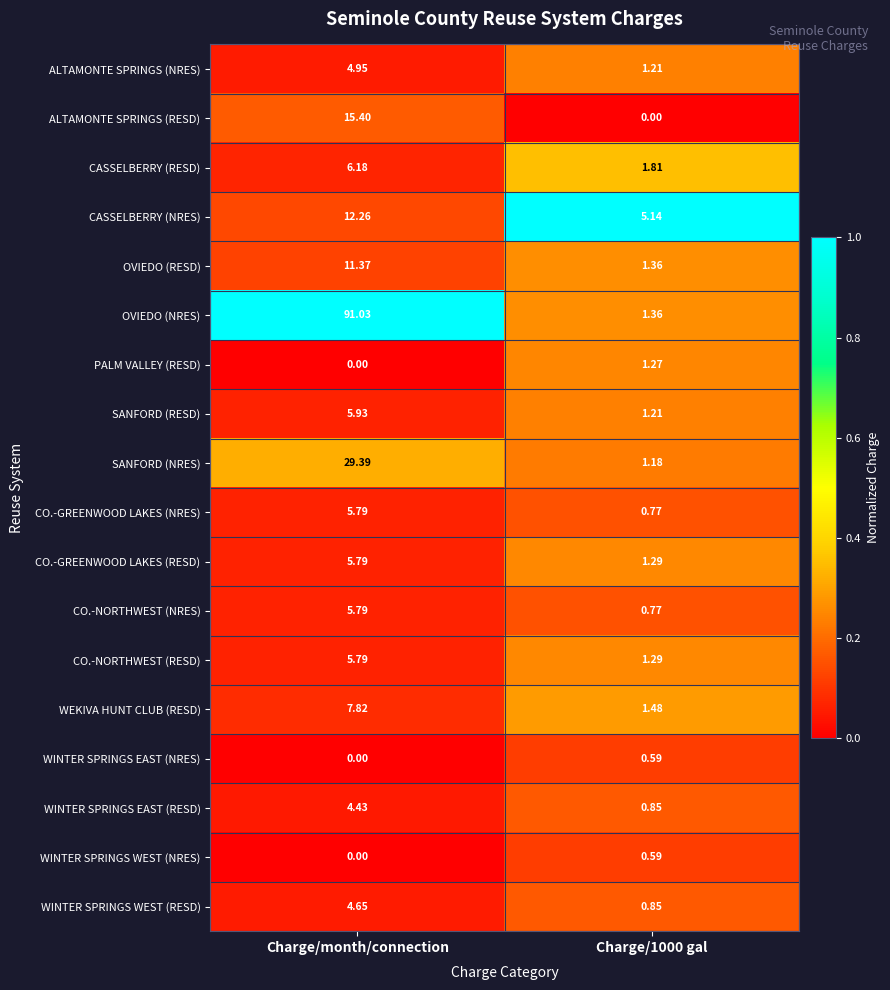

At which label does WINTER SPRINGS EAST (RESD) first exceed 4?

Charge/month/connection